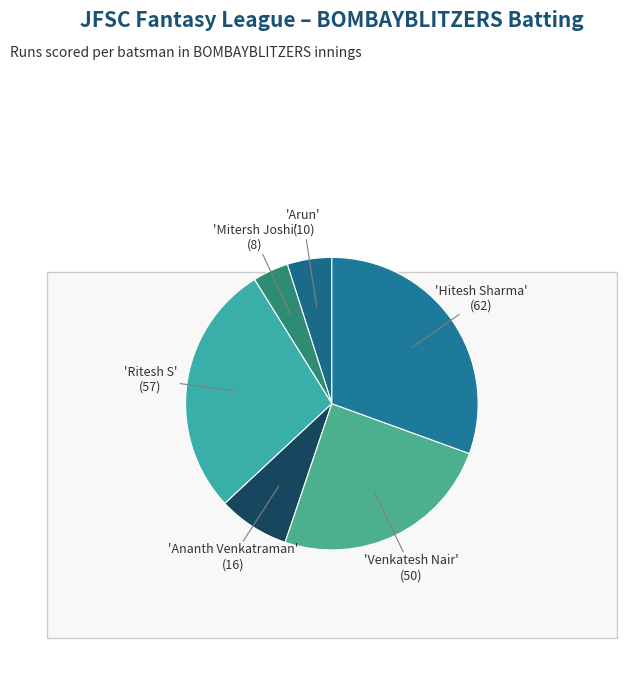

Count the number of slices in the pie.

6